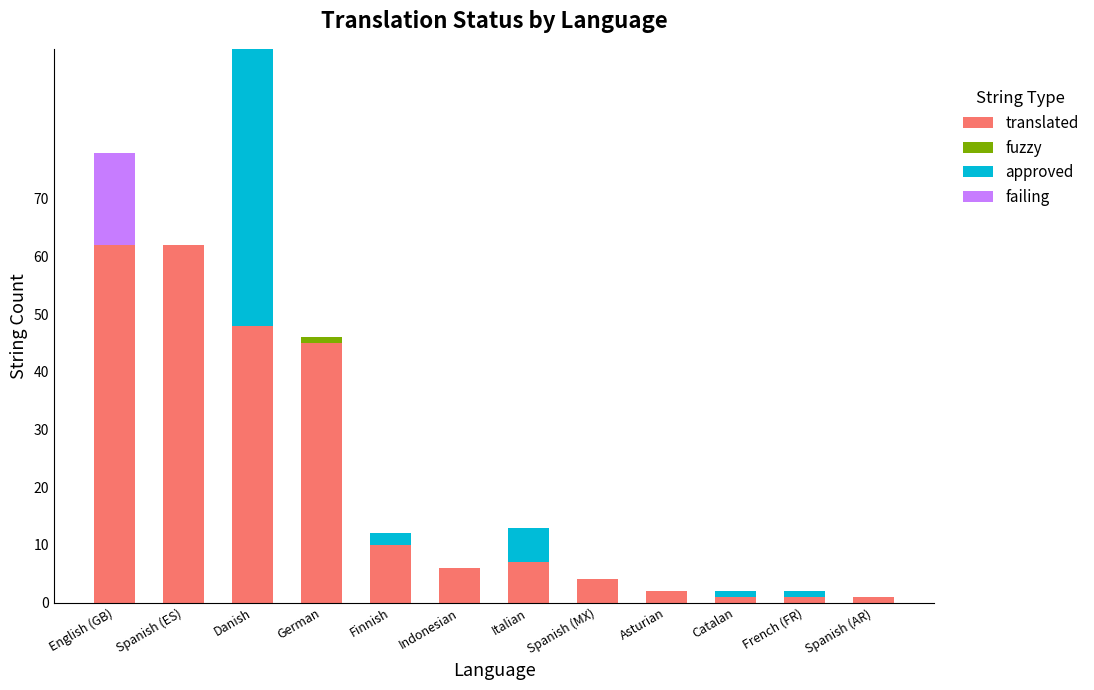

What is the maximum value for translated?

62